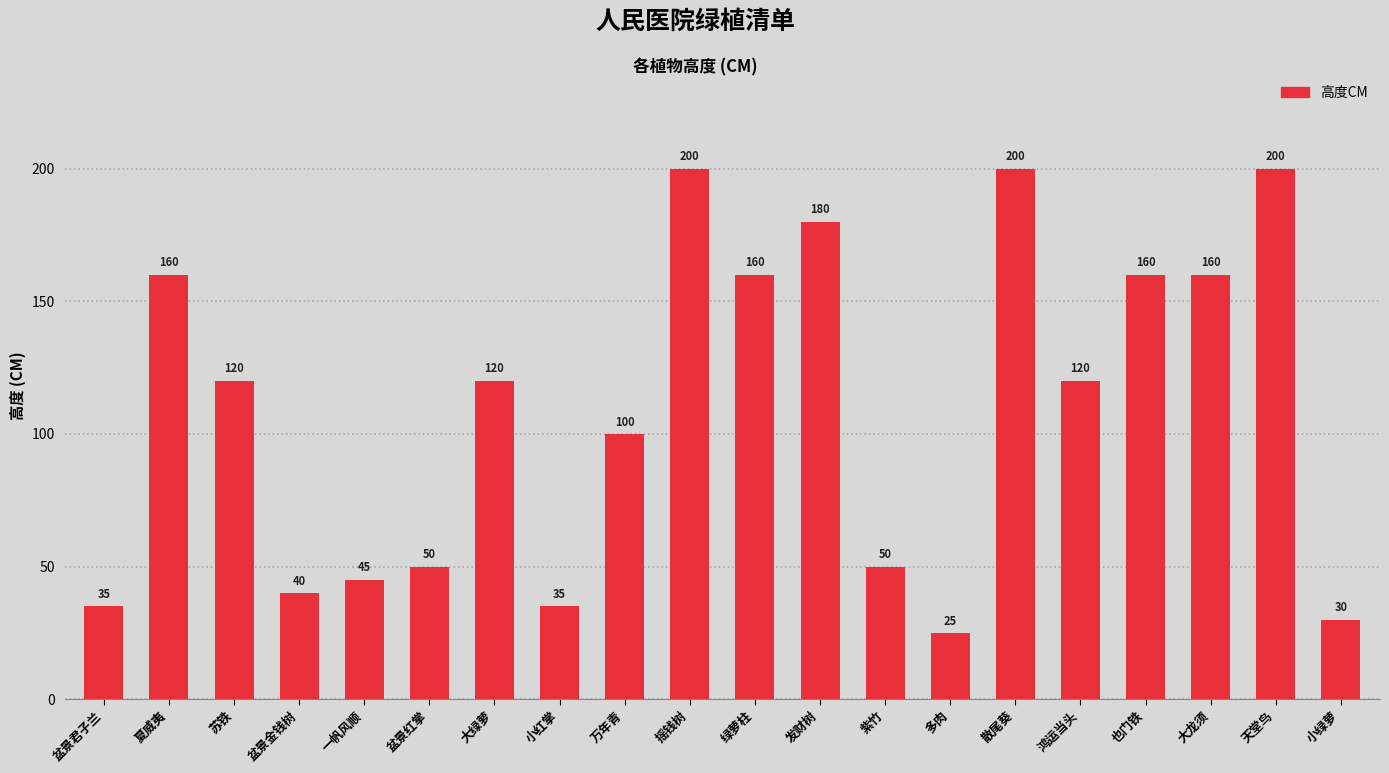

What is the difference between the maximum and minimum values?

175